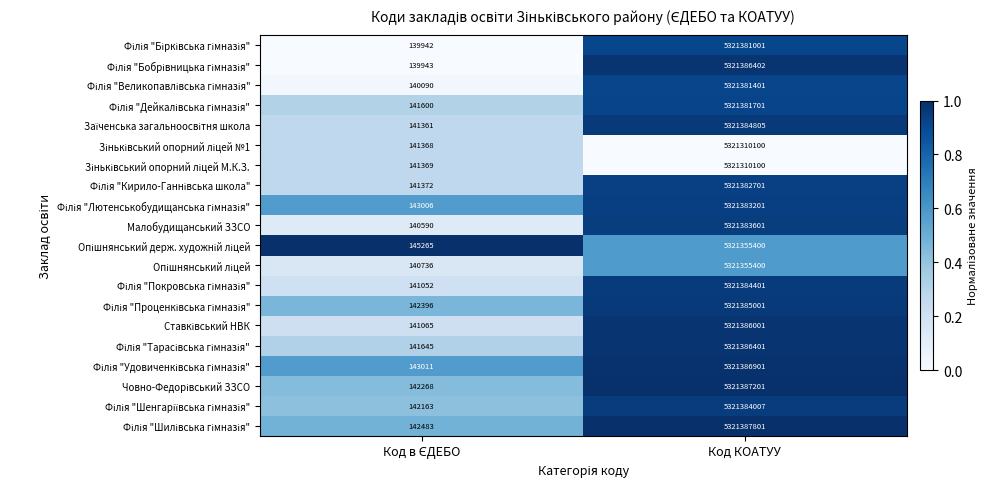

At which category is the sum across all series the highest?

Код КОАТУУ